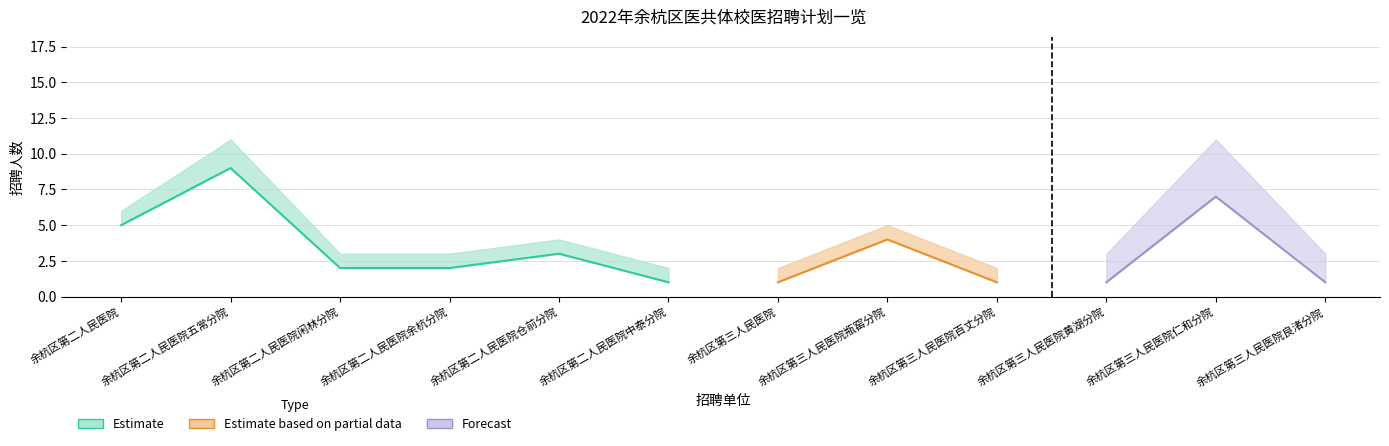

At which label does 预测人数 first exceed 4?

余杭区第二人民医院